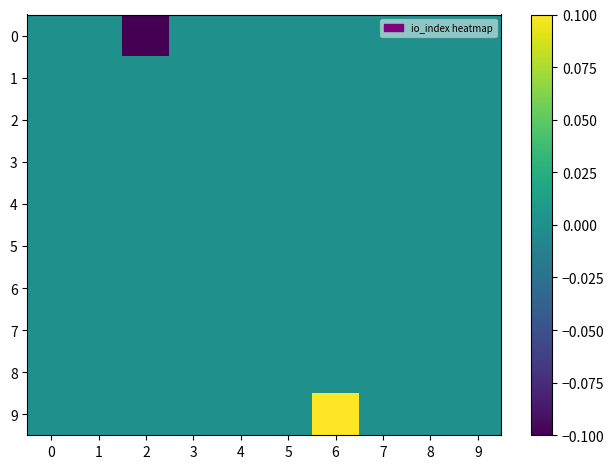

Which label corresponds to the smallest value in the chart?

2